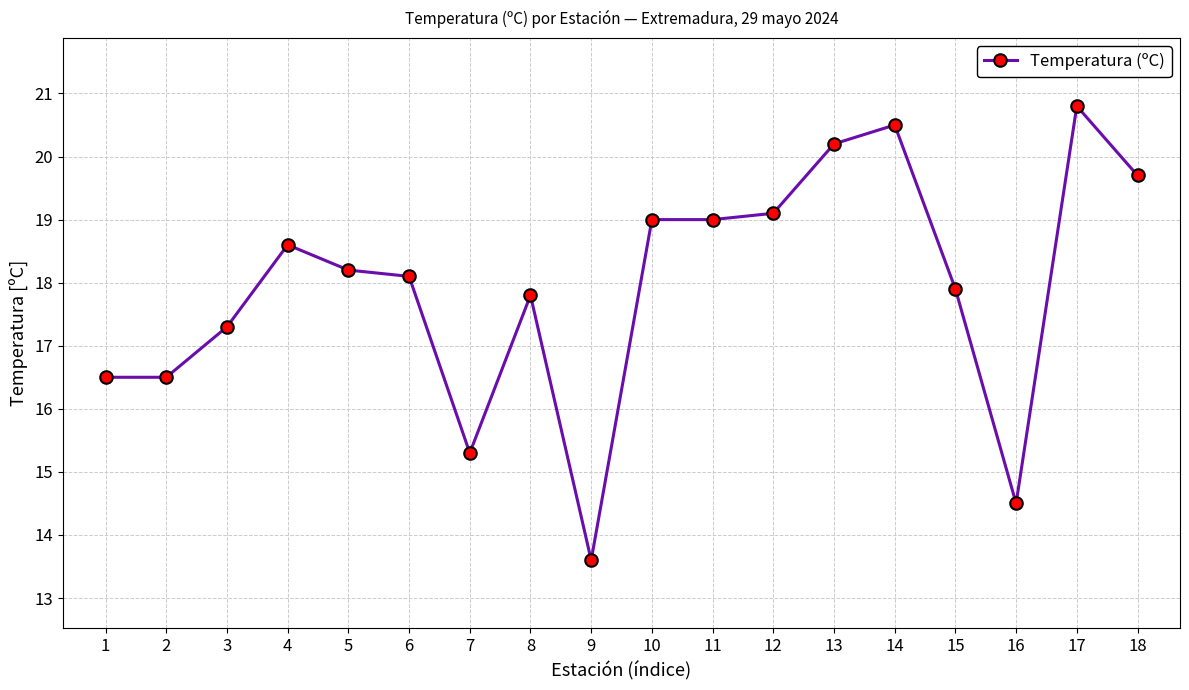

What is the ratio of the value at 16 to the value at 15?

0.8